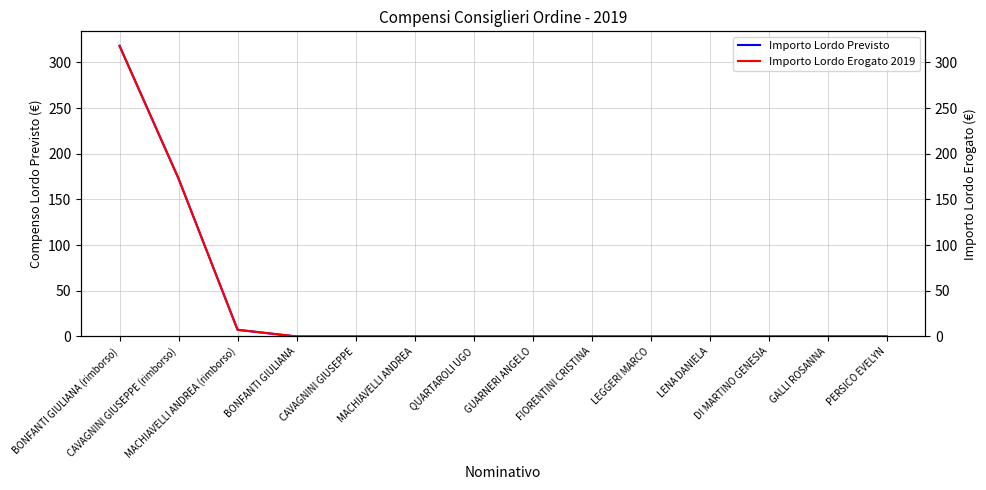

Rank the series at CAVAGNINI GIUSEPPE from lowest to highest value.

Importo Lordo Previsto, Importo Lordo Erogato 2019